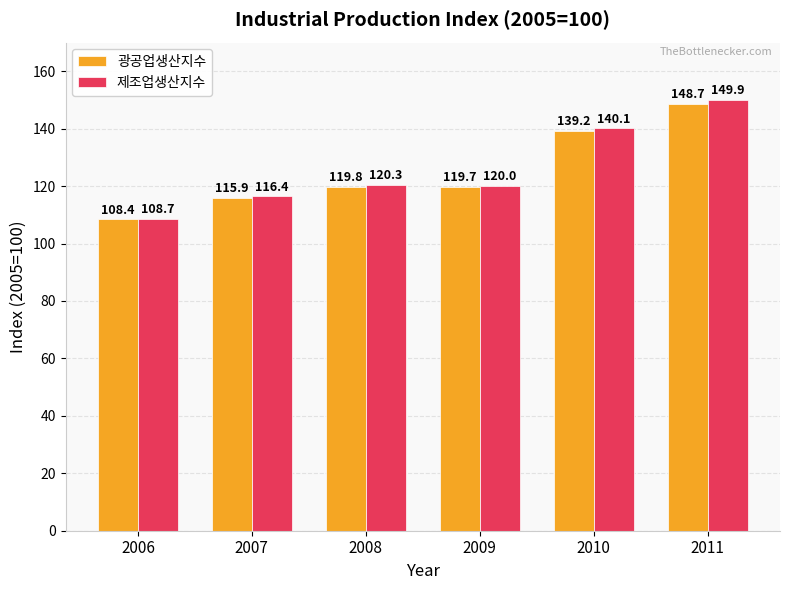

At how many categories does at least one series exceed 135?

2